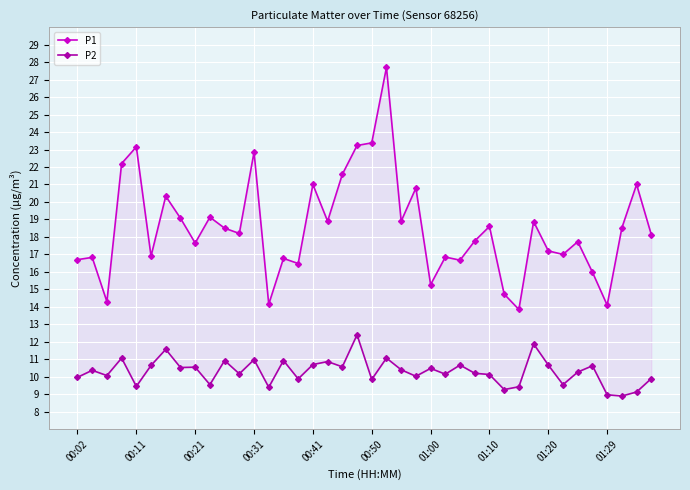

At which label is P2 closest to 10?

00:02